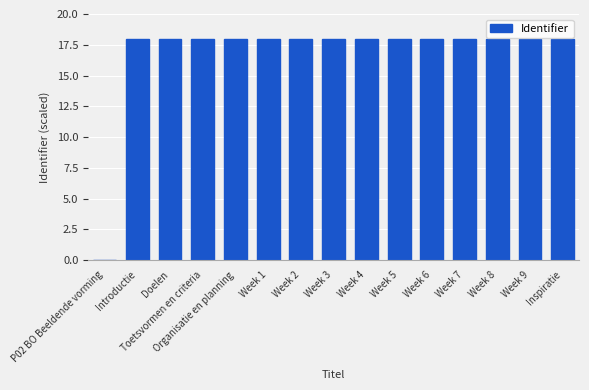

Does the chart contain stacked bars?

No